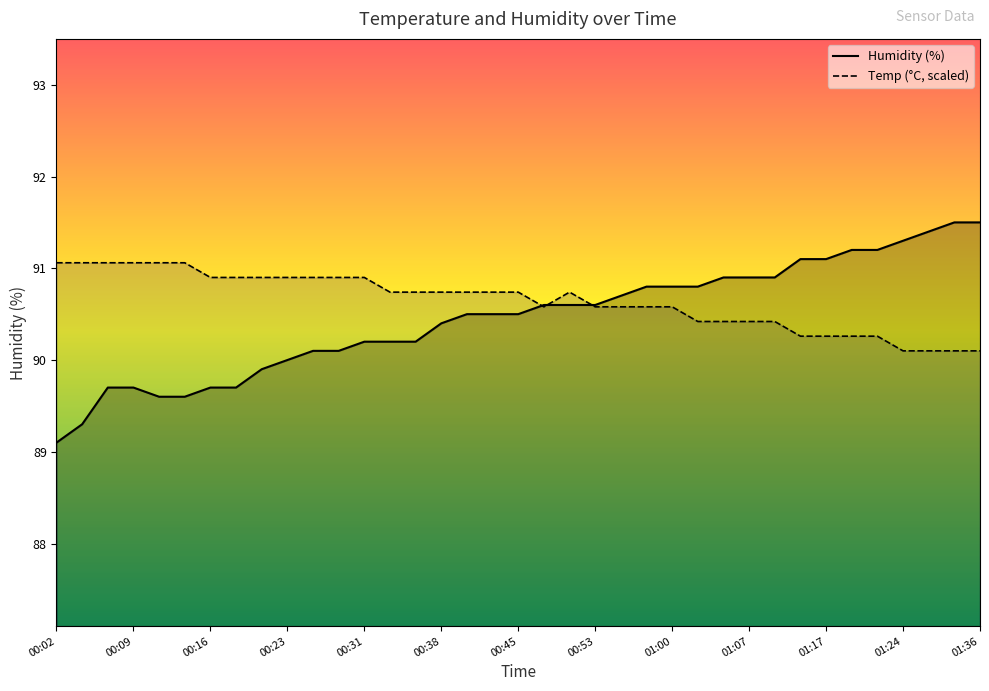

List the series in order of their peak value, lowest first.

Temp (°C, scaled), Humidity (%)